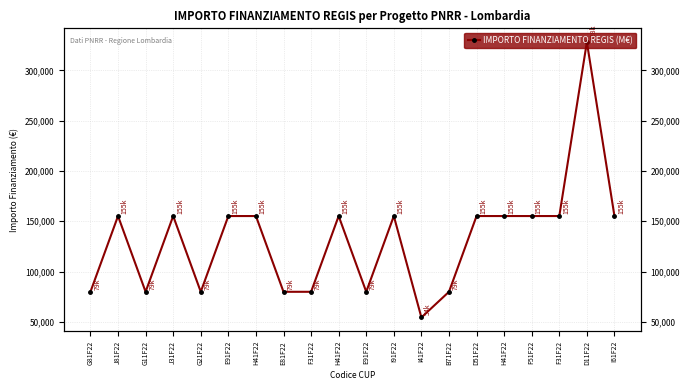

Which label corresponds to the smallest value in the chart?

I41F22